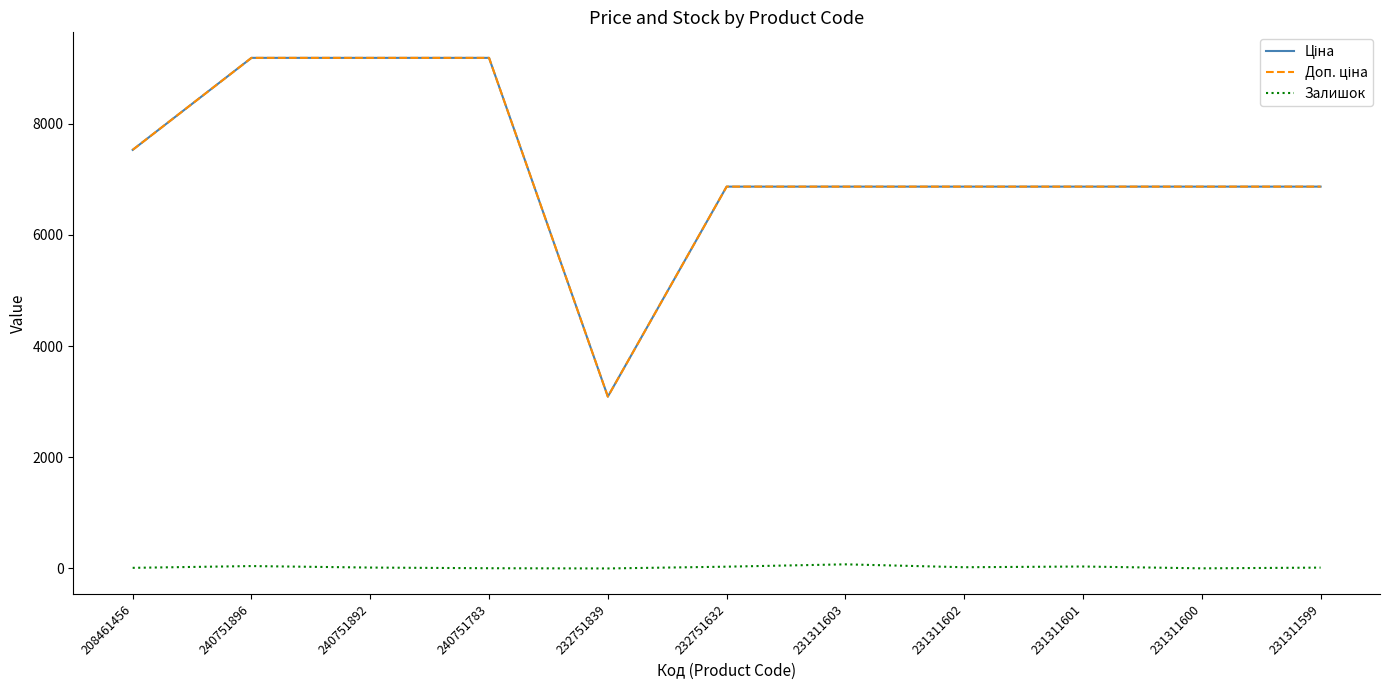

What is the maximum value shown in the chart?

9185.9